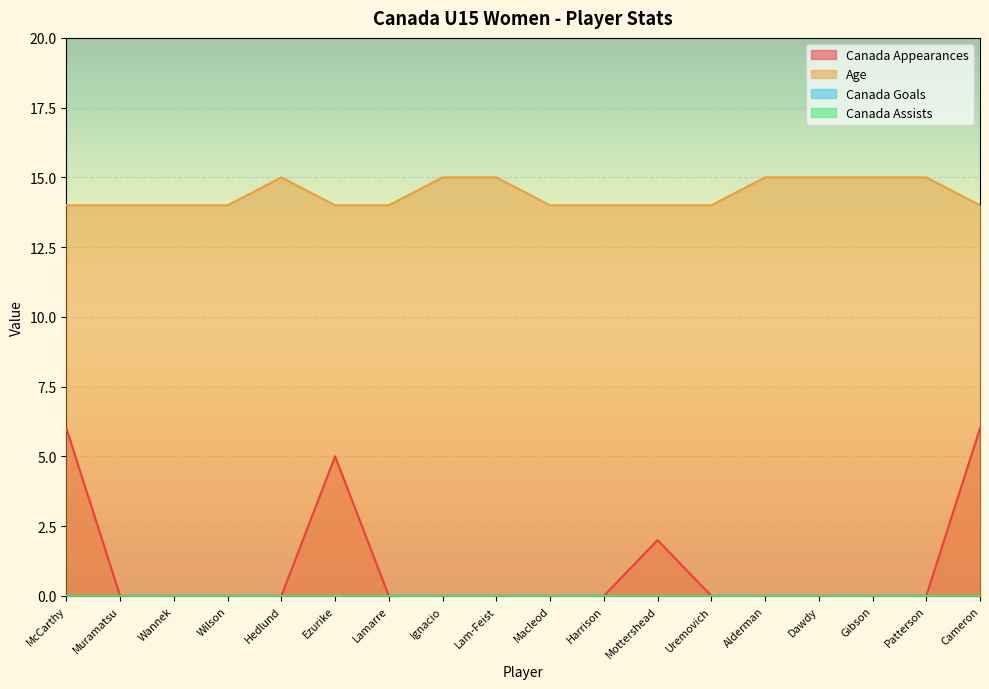

Where is Canada Appearances nearest to the value 3?

Mottershead